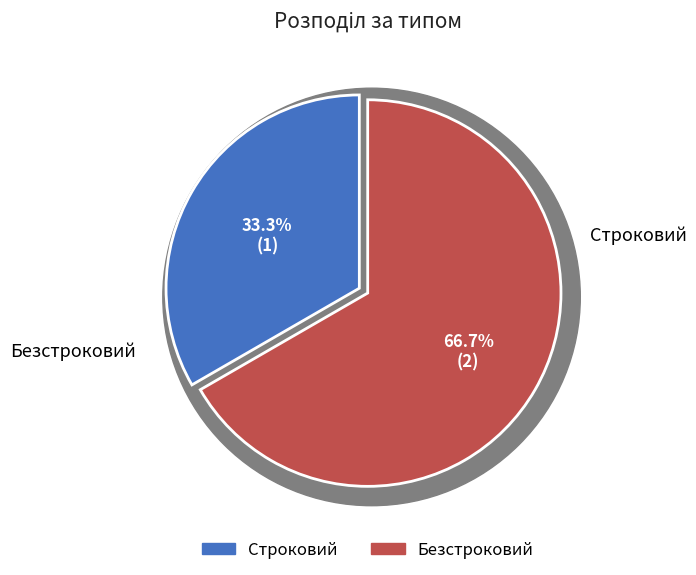

What is the largest slice in the pie chart?

Безстроковий